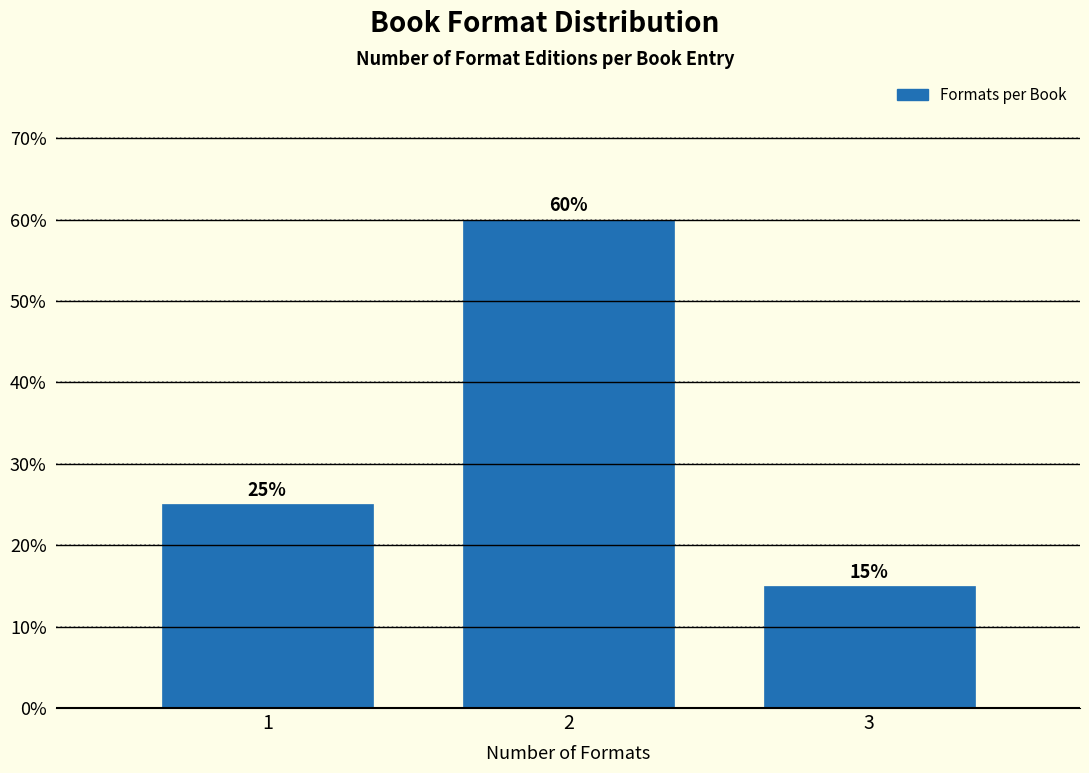

Reading left to right, extract all data points from this chart.

1=25	2=60	3=15